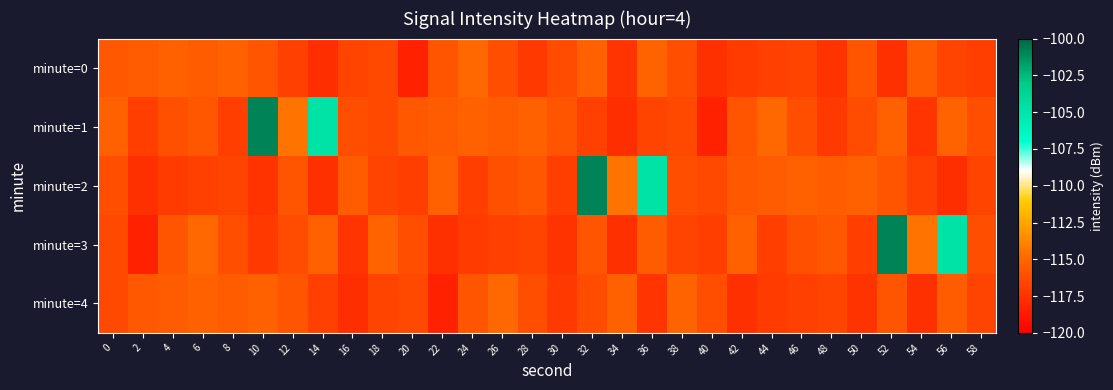

Which series has the largest range (max minus min)?

minute=1